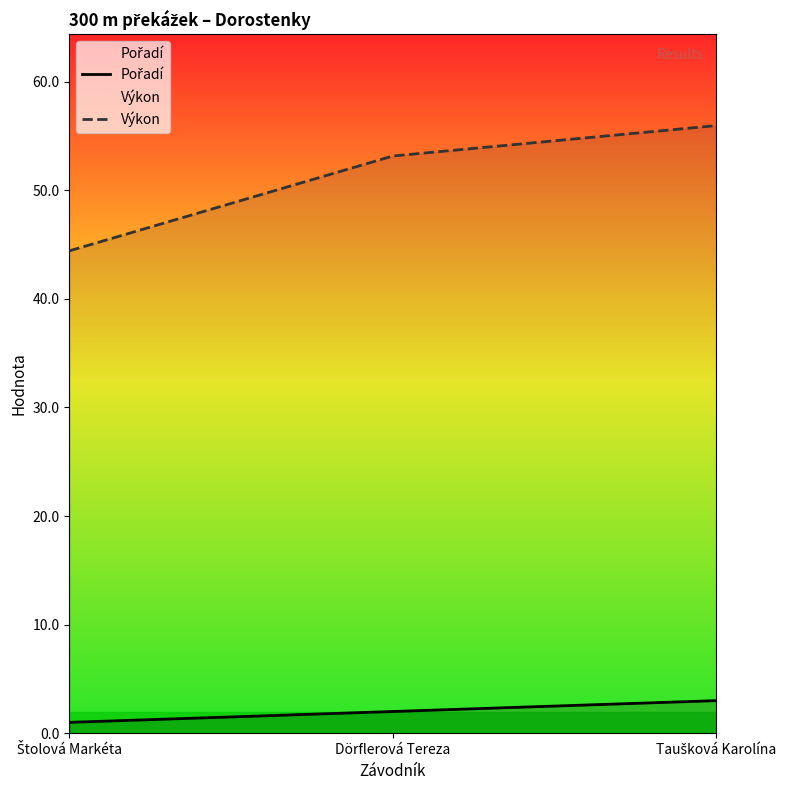

How many lines are shown in the chart?

2